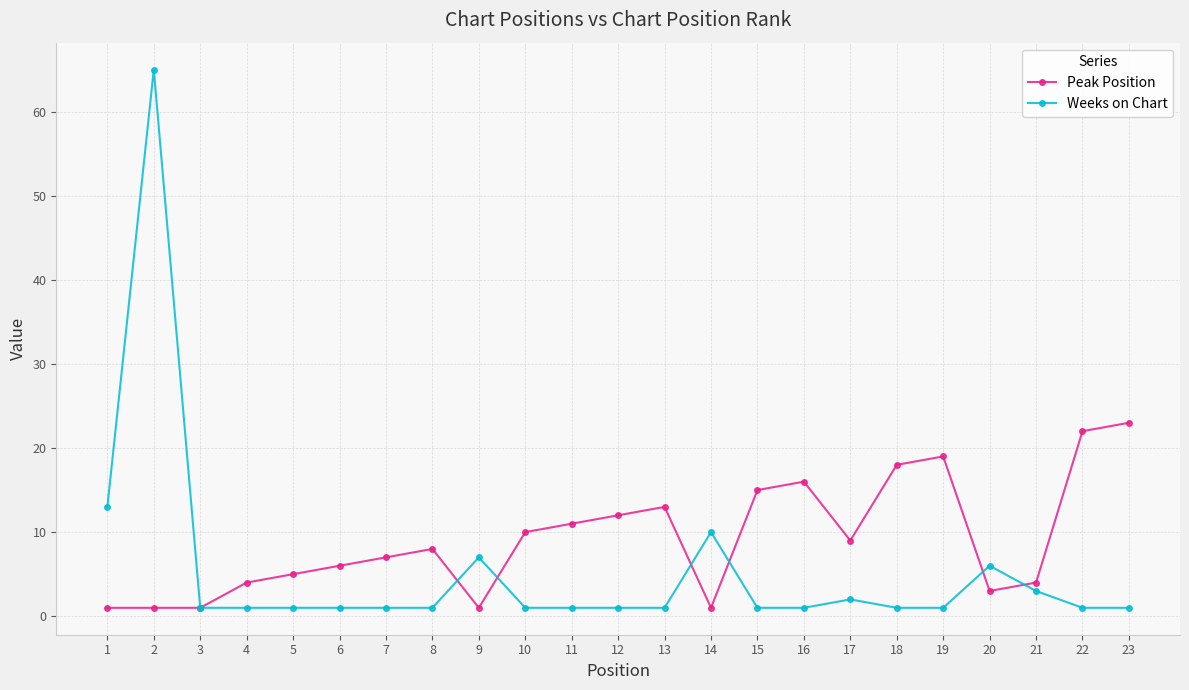

What is the maximum value shown in the chart?

65